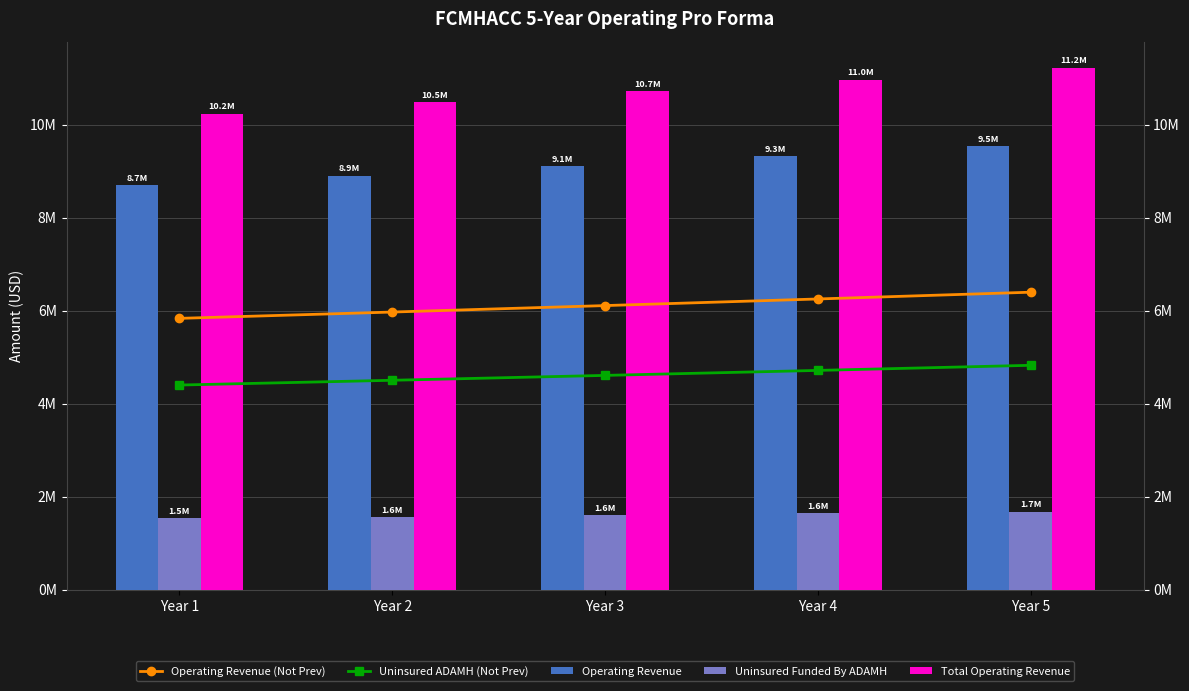

At Year 3, list the series in order from largest to smallest.

Total Operating Revenue, Operating Revenue, Operating Revenue (Not Prev), Uninsured ADAMH (Not Prev), Uninsured Funded By ADAMH